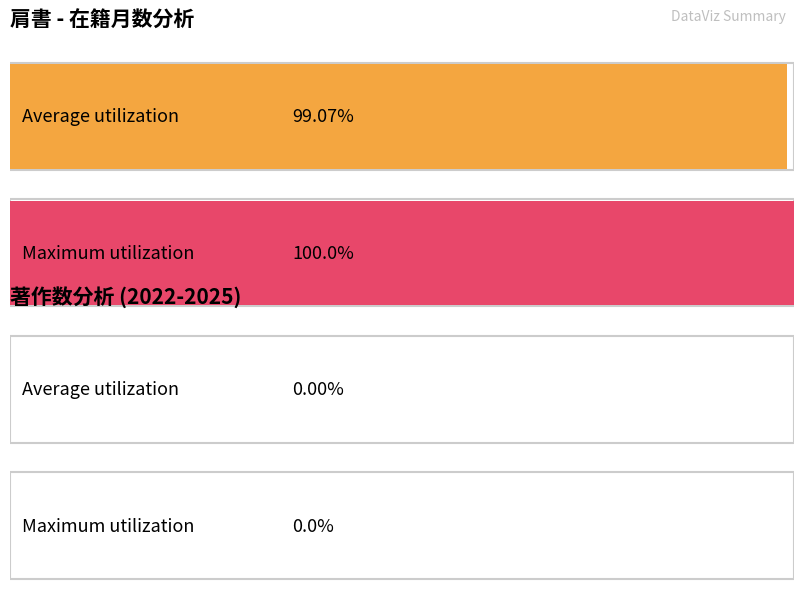

Which series has the widest spread of values?

在籍月数